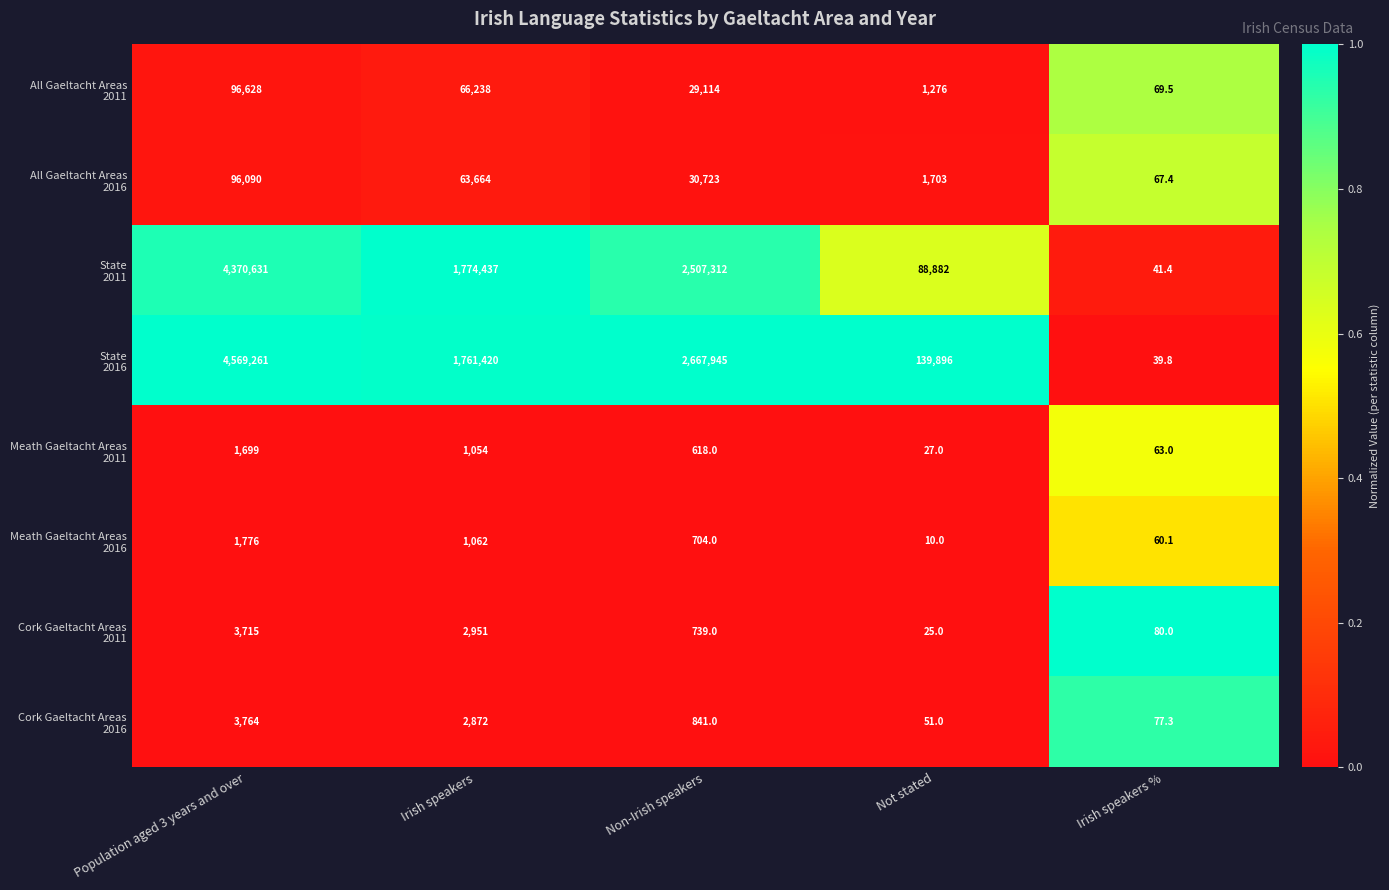

What is the total value across all series at Population aged 3 years and over?

9143564.0